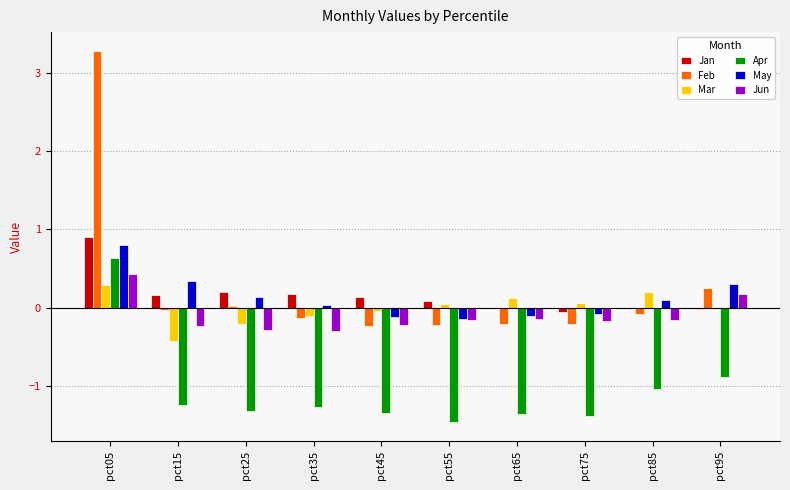

What is the difference between the Mar values at pct55 and pct05?

0.2